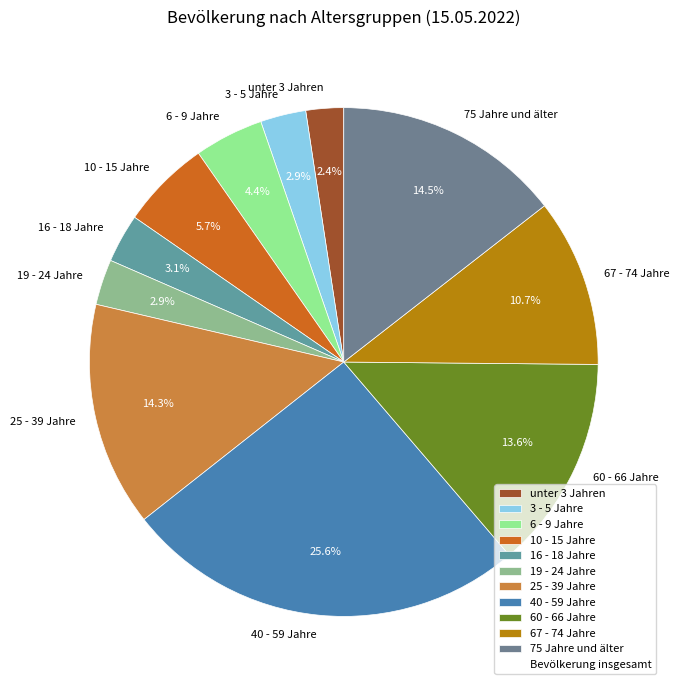

Which slice is the largest?

40 - 59 Jahre